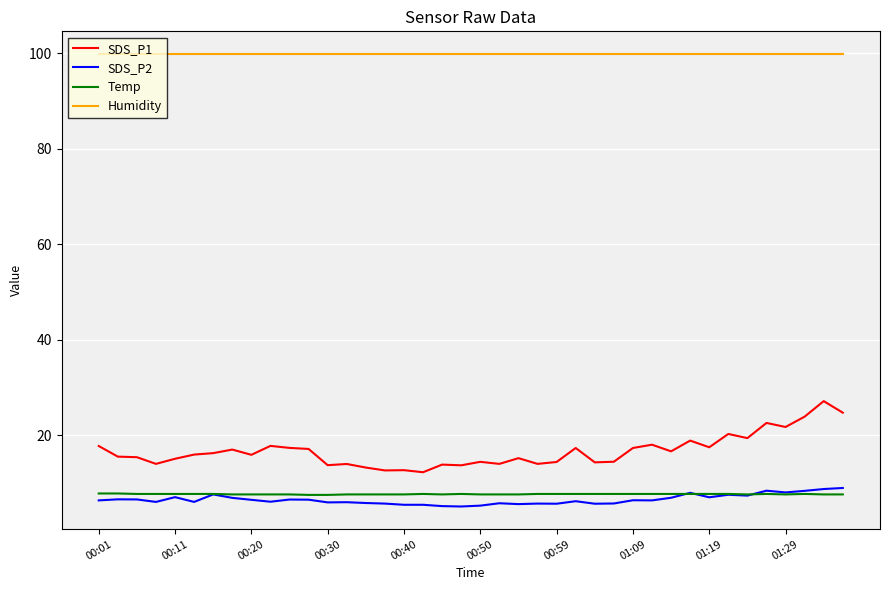

Which series has the largest total across all categories?

Humidity